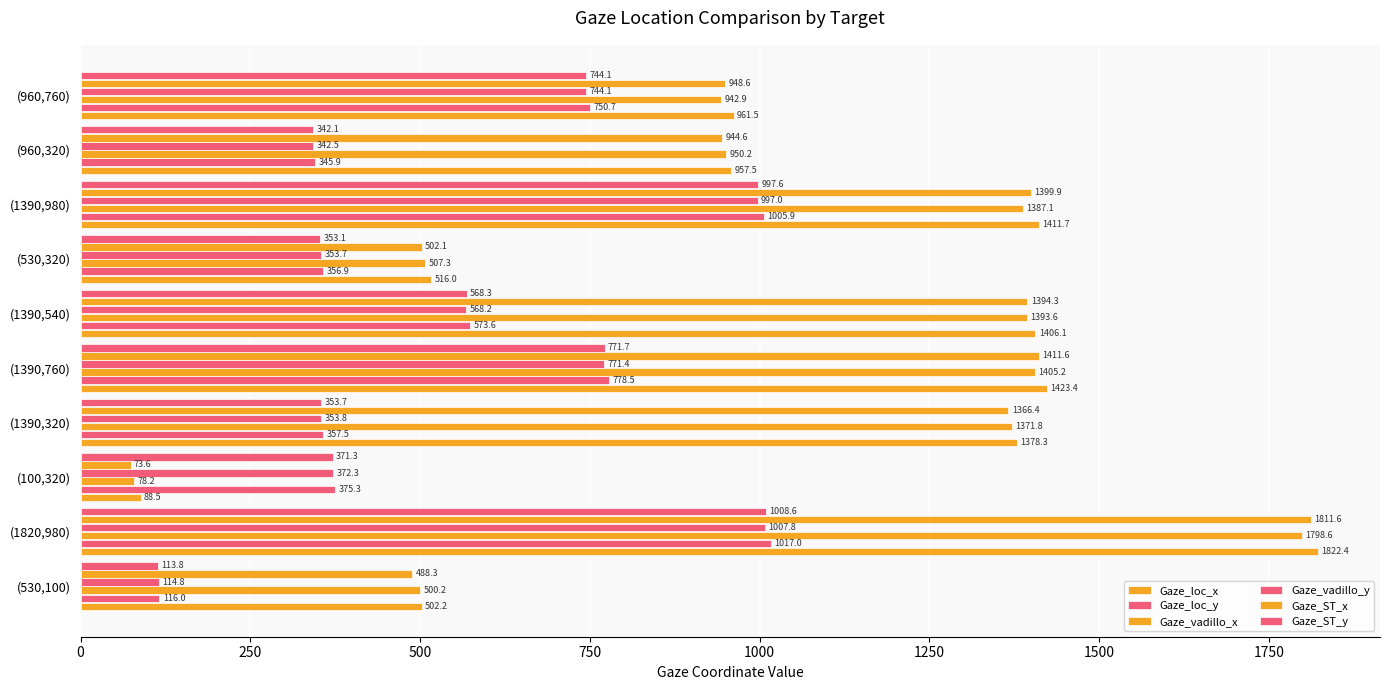

How many data points does each series have?

10